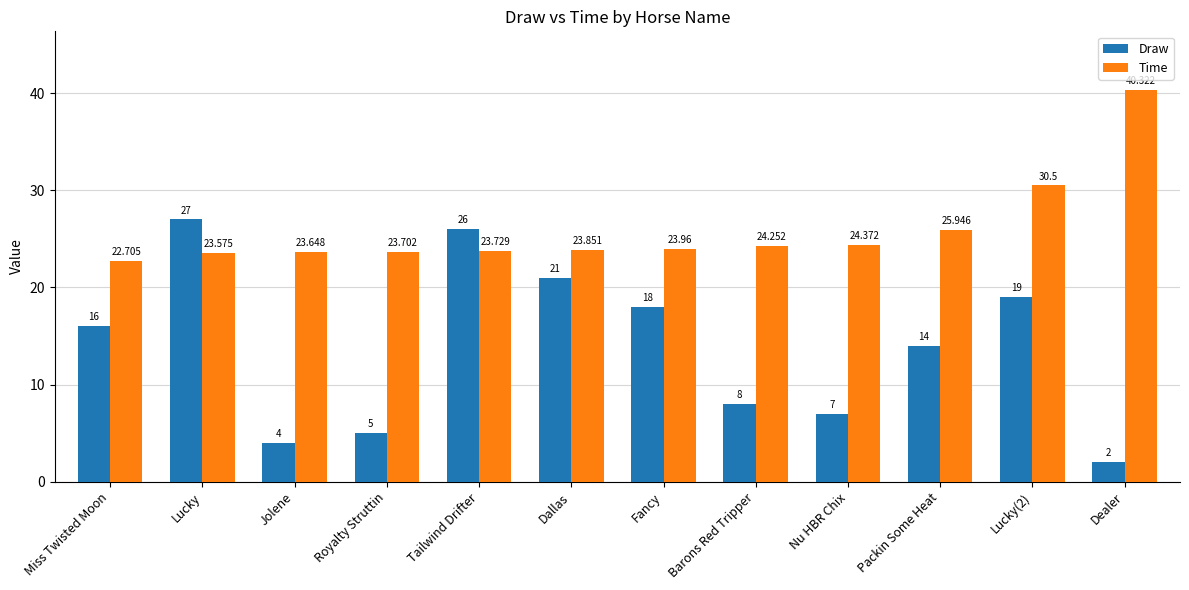

The value of Time at Jolene is 37.4. True or false?

False